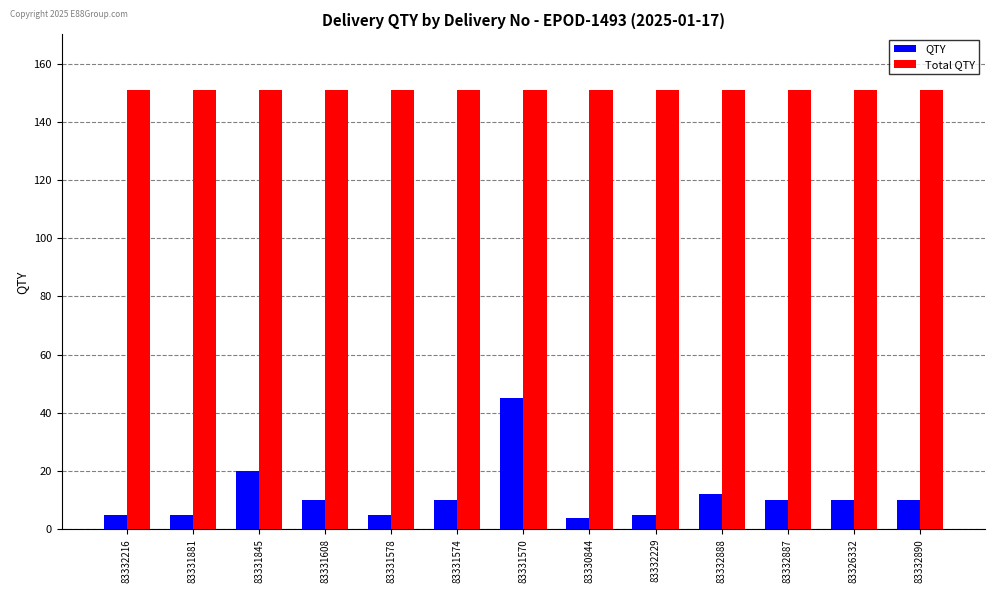

What is the difference between the highest and lowest values at 83331608?

141